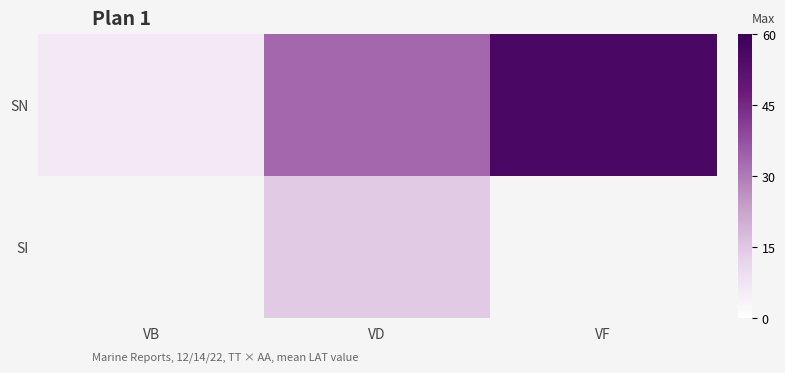

What is the sum of all SN values?

95.4